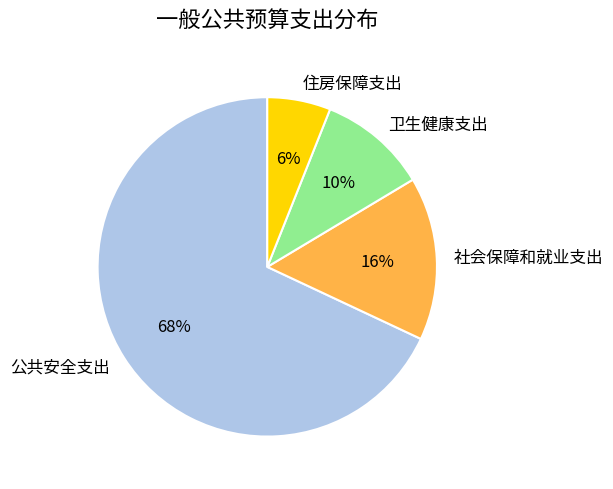

Does 社会保障和就业支出 account for over 50% of the chart?

No